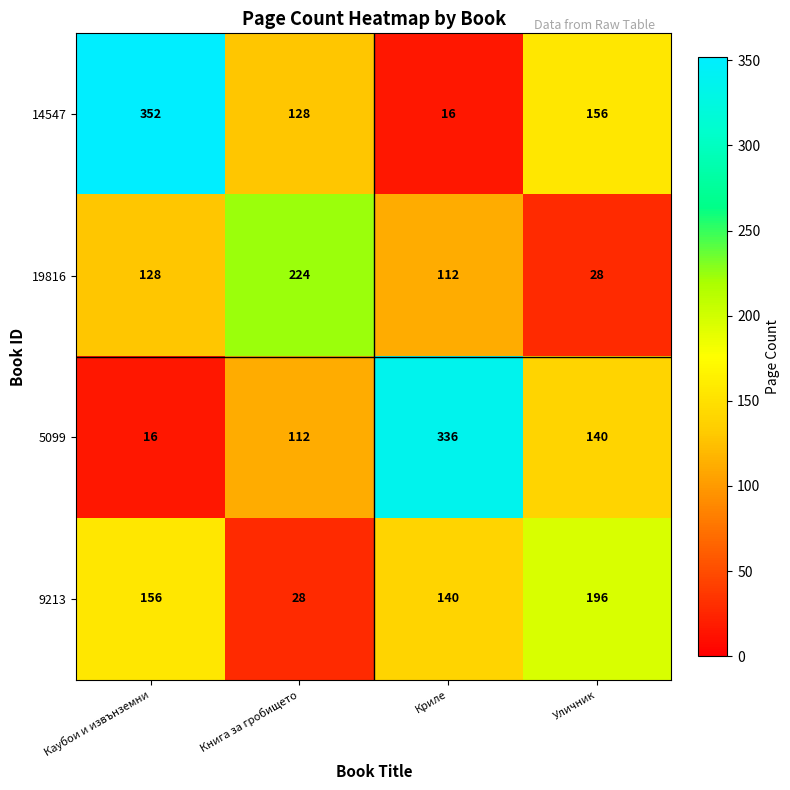

Read the 5099 value at Уличник, to the nearest 50.

150